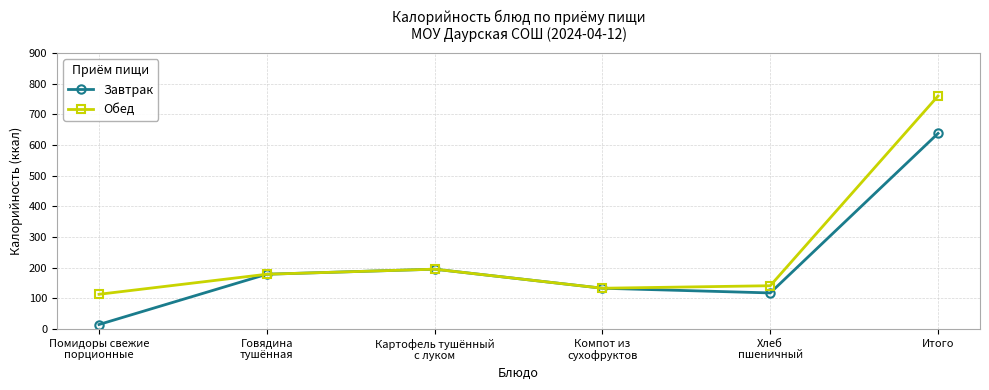

What is the label of the 5th point from the right?

Говядина
тушённая